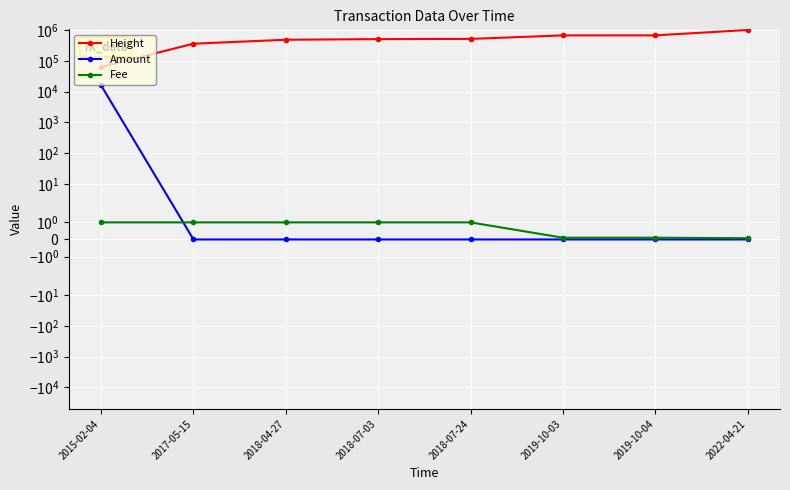

Which series has the largest total across all categories?

Height